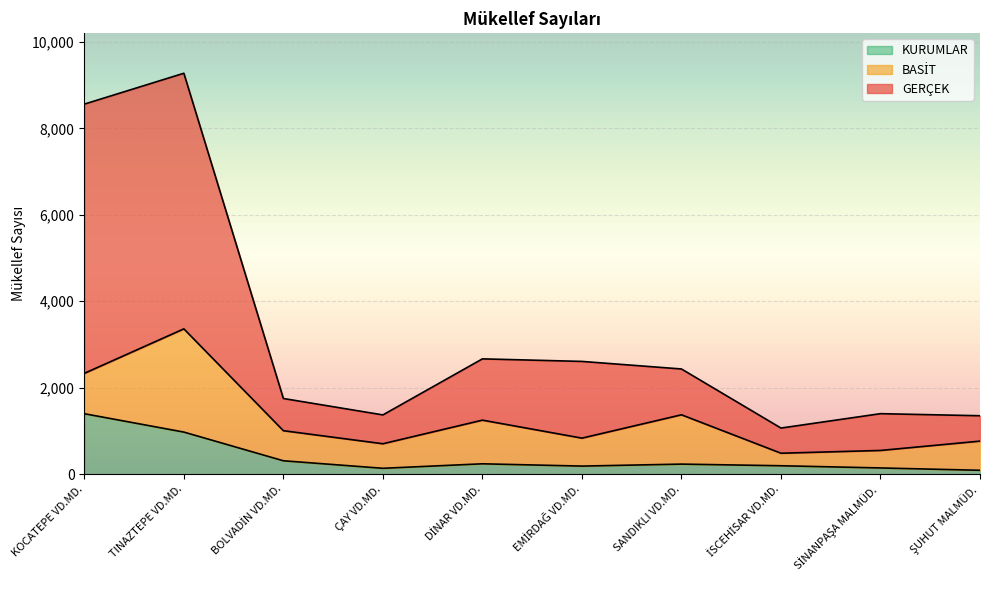

What is the maximum value for KURUMLAR?

1399